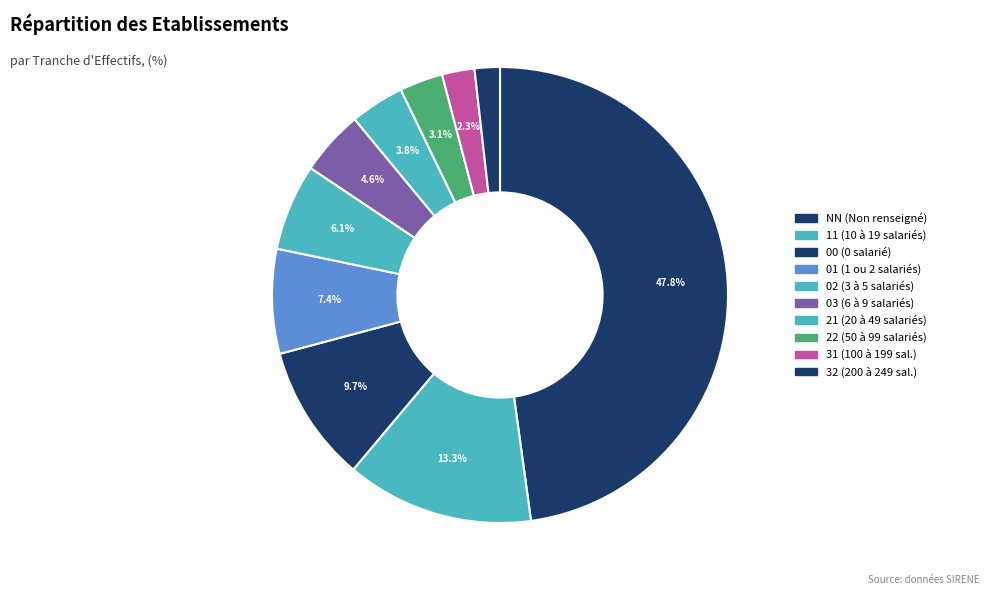

To the nearest percent, what is the combined percentage of 00 and 32?

12%